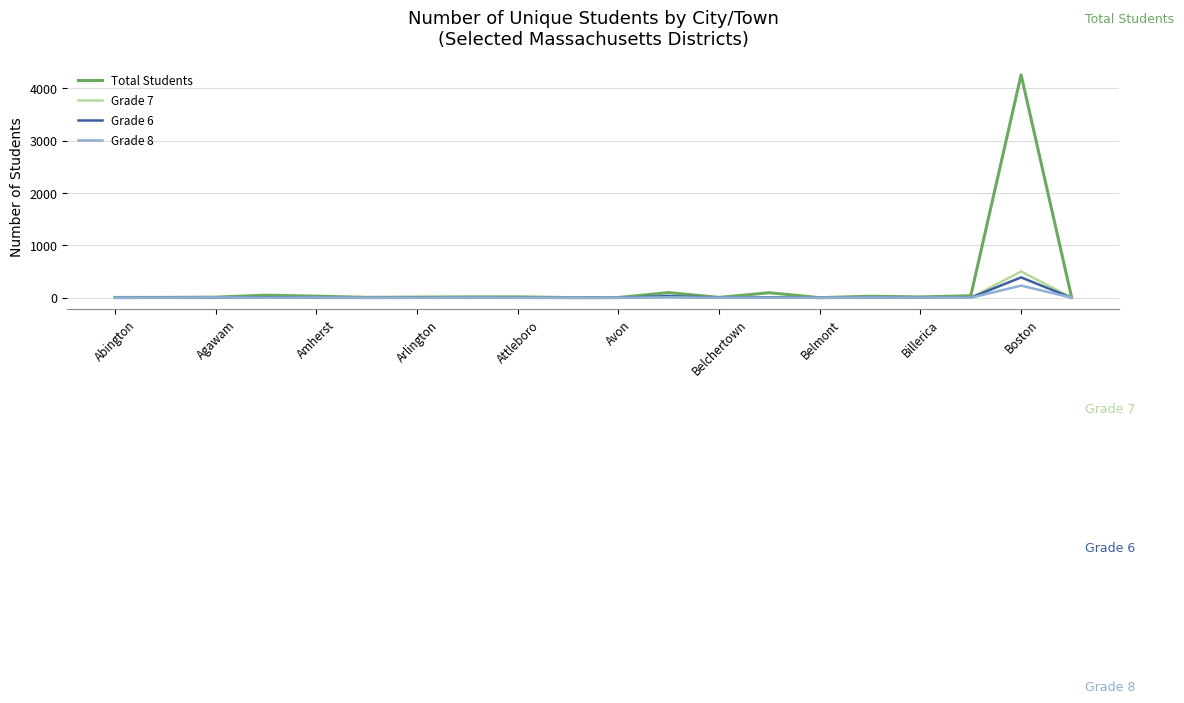

What is the greatest value displayed?

4257